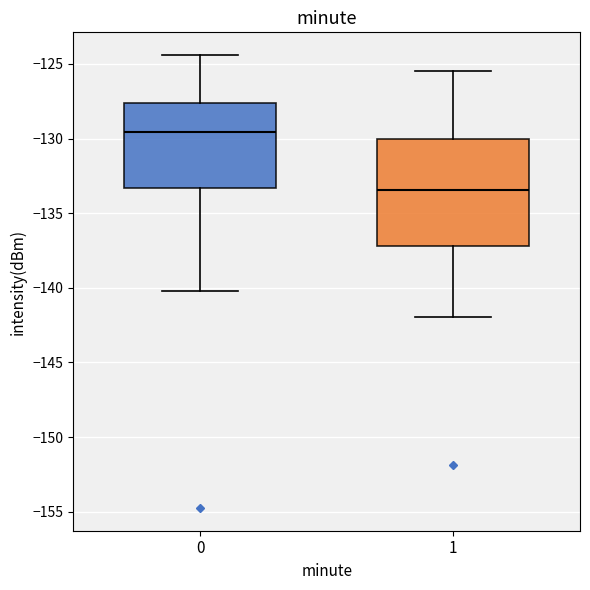

Which box is the tallest, from its lower edge to its upper edge?

1